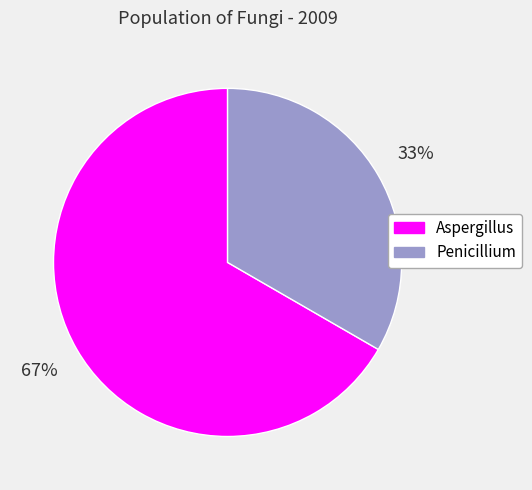

Approximately how many times larger is the value at Penicillium compared to Aspergillus?

0.5